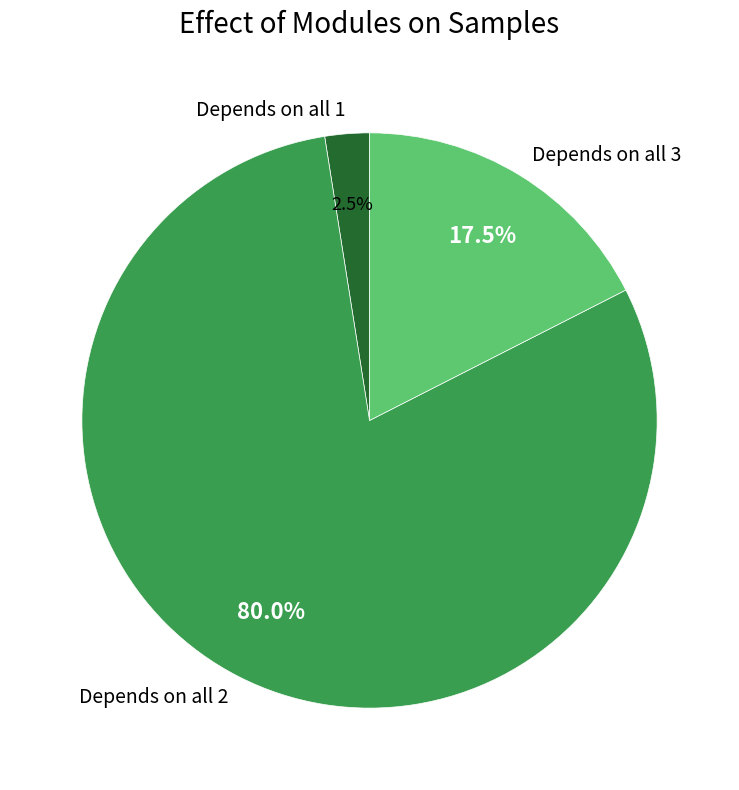

Which has a higher value, Depends on all 3 or Depends on all 1?

Depends on all 3